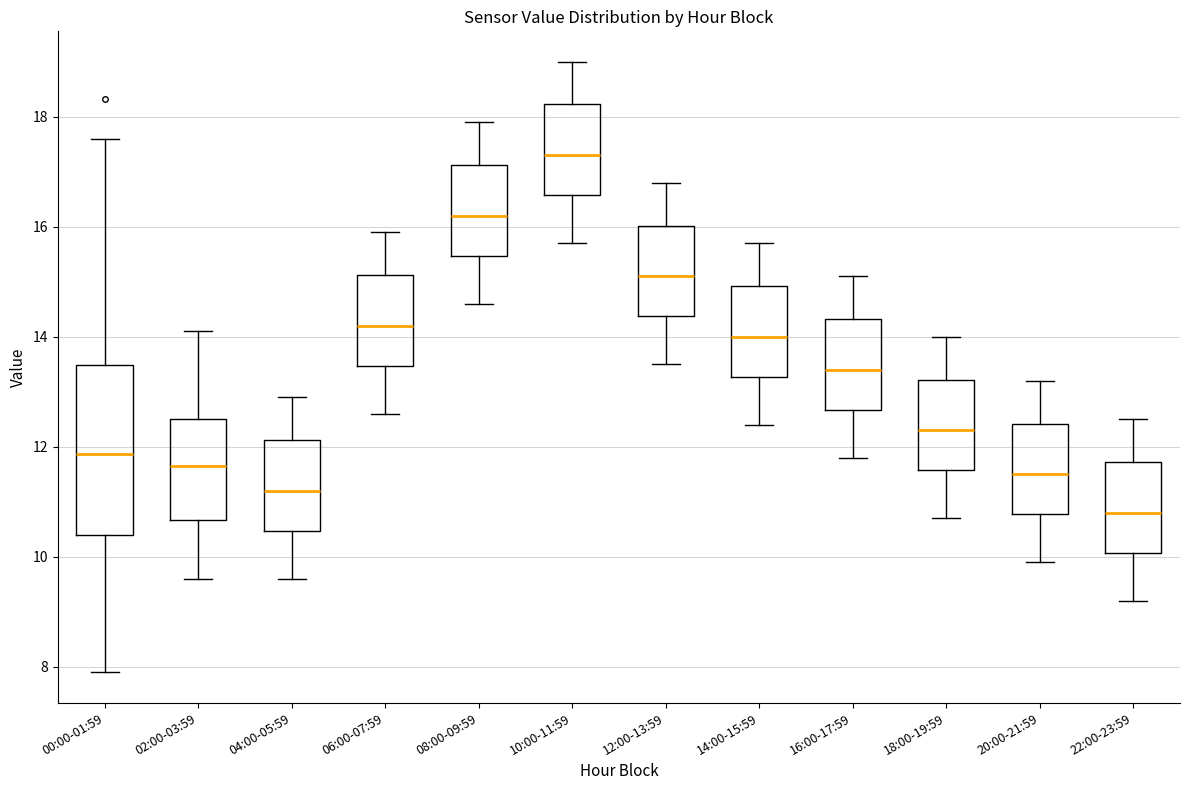

Reading left to right, read every box against the y-axis: the position of its median line, the range the box covers, and the ends of its whiskers. The values are not printed on the chart, so give them approximately, as read against the axis.

00:00-01:59: median 11.8, box 10.4 to 13.4, whiskers 8.0 to 17.6
02:00-03:59: median 11.6, box 10.6 to 12.6, whiskers 9.6 to 14.2
04:00-05:59: median 11.2, box 10.4 to 12.2, whiskers 9.6 to 13.0
06:00-07:59: median 14.2, box 13.4 to 15.2, whiskers 12.6 to 16.0
08:00-09:59: median 16.2, box 15.4 to 17.2, whiskers 14.6 to 18.0
10:00-11:59: median 17.4, box 16.6 to 18.2, whiskers 15.8 to 19.0
12:00-13:59: median 15.2, box 14.4 to 16.0, whiskers 13.6 to 16.8
14:00-15:59: median 14.0, box 13.2 to 15.0, whiskers 12.4 to 15.8
16:00-17:59: median 13.4, box 12.6 to 14.4, whiskers 11.8 to 15.2
18:00-19:59: median 12.4, box 11.6 to 13.2, whiskers 10.8 to 14.0
20:00-21:59: median 11.6, box 10.8 to 12.4, whiskers 10.0 to 13.2
22:00-23:59: median 10.8, box 10.0 to 11.8, whiskers 9.2 to 12.6